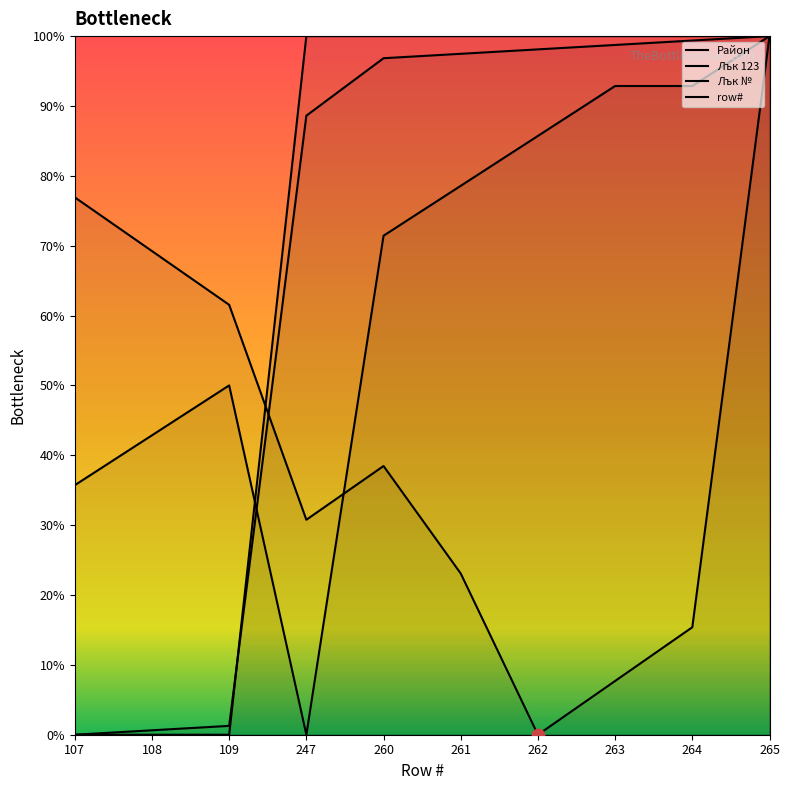

Which series contains the highest Y value?

Район